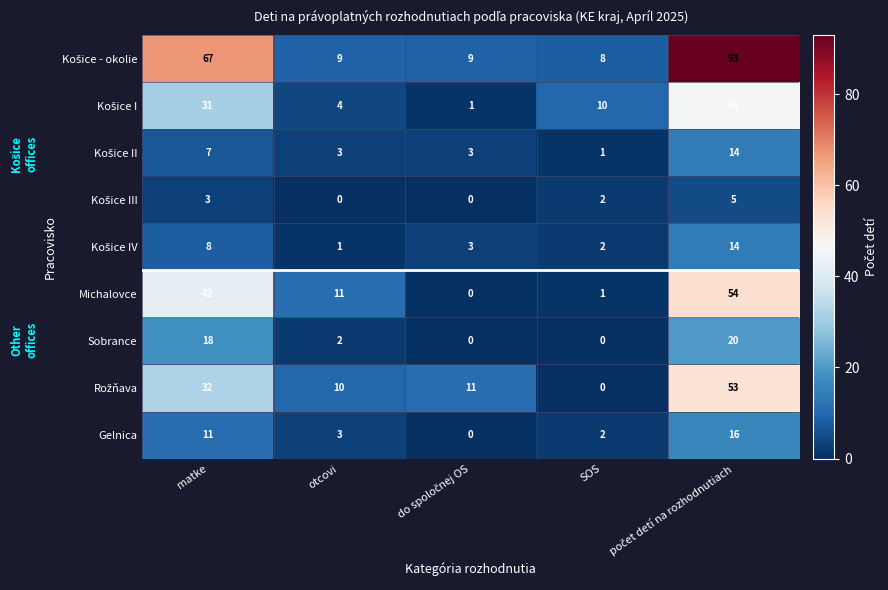

The Sobrance series shows 30 at matke. True or false?

False